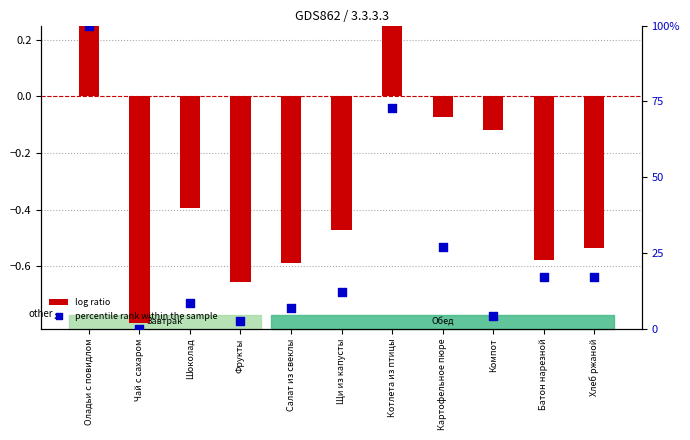

What is the total value across all series at Салат из свеклы?

6.1